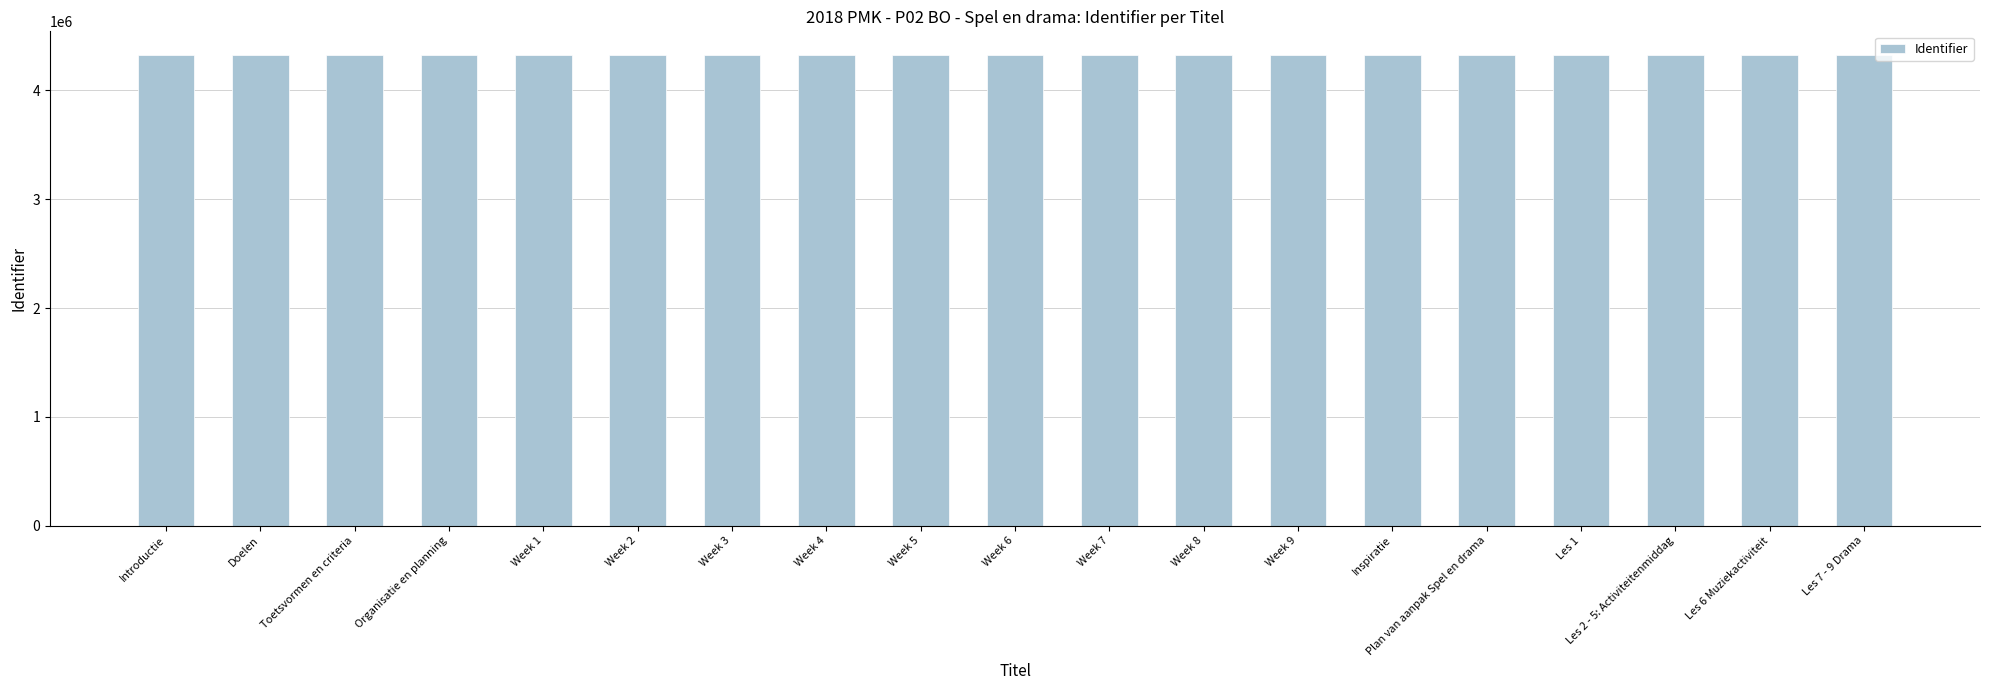

What is the minimum value shown in the chart?

4326477